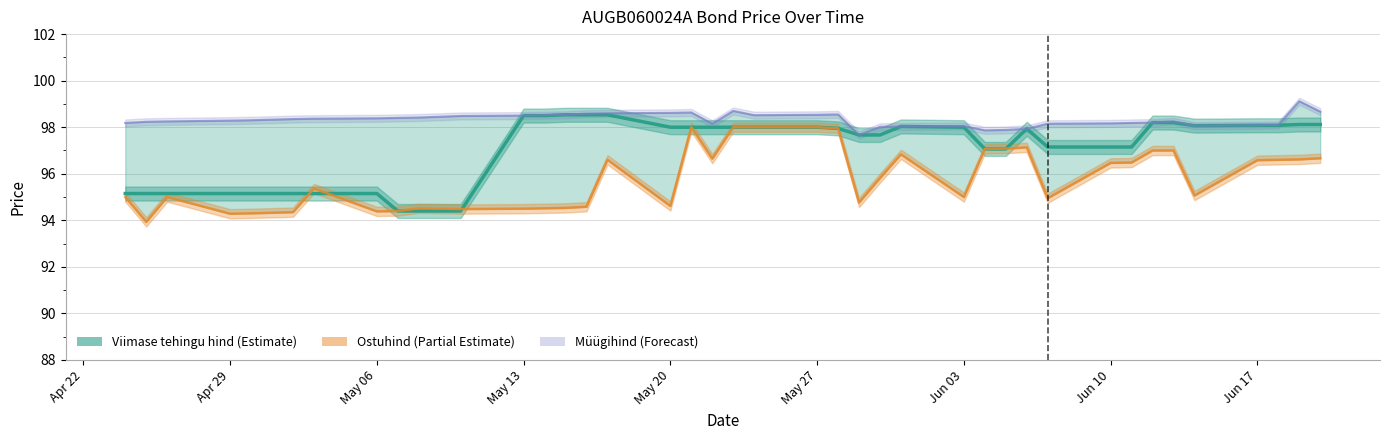

What is the value of the 23rd point from the left?

98.0